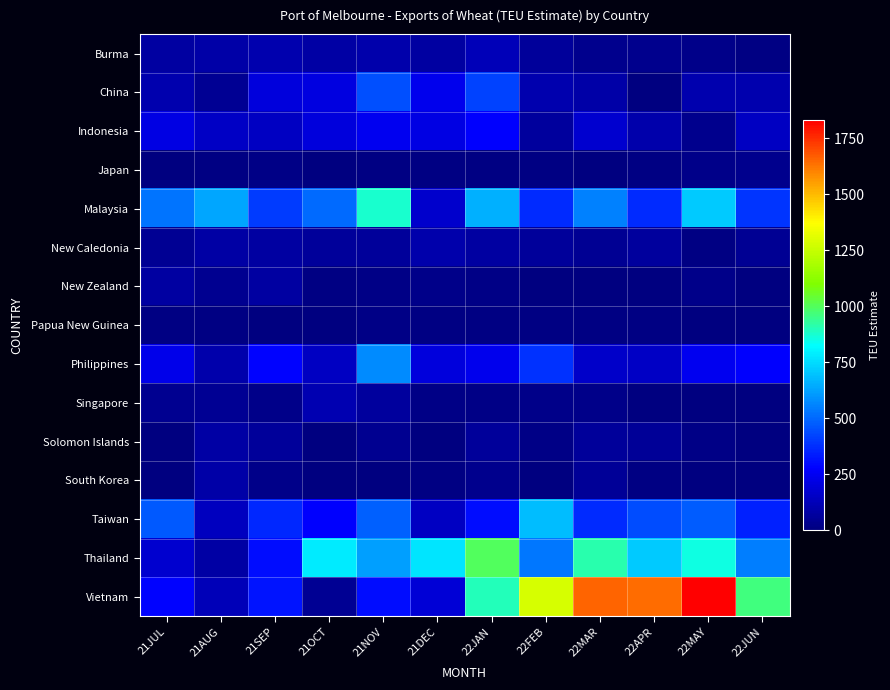

Reading left to right, extract all data points from this chart.

Burma: 21JUL=76	21AUG=90	21SEP=107	21OCT=83	21NOV=97	21DEC=76	22JAN=124	22FEB=61	22MAR=29	22APR=31	22MAY=27	22JUN=8
China: 21JUL=104	21AUG=45	21SEP=201	21OCT=210	21NOV=450	21DEC=242	22JAN=421	22FEB=104	22MAR=87	22APR=0	22MAY=101	22JUN=105
Indonesia: 21JUL=215	21AUG=153	21SEP=150	21OCT=201	21NOV=245	21DEC=220	22JAN=276	22FEB=71	22MAR=175	22APR=98	22MAY=29	22JUN=147
Japan: 21JUL=6	21AUG=13	21SEP=20	21OCT=0	21NOV=11	21DEC=13	22JAN=12	22FEB=10	22MAR=0	22APR=9	22MAY=27	22JUN=31
Malaysia: 21JUL=525	21AUG=632	21SEP=406	21OCT=502	21NOV=874	21DEC=165	22JAN=658	22FEB=366	22MAR=552	22APR=369	22MAY=715	22JUN=393
New Caledonia: 21JUL=47	21AUG=83	21SEP=73	21OCT=60	21NOV=61	21DEC=93	22JAN=78	22FEB=58	22MAR=46	22APR=69	22MAY=12	22JUN=49
New Zealand: 21JUL=72	21AUG=38	21SEP=77	21OCT=14	21NOV=16	21DEC=22	22JAN=19	22FEB=3	22MAR=7	22APR=6	22MAY=26	22JUN=0
Papua New Guinea: 21JUL=14	21AUG=11	21SEP=0	21OCT=3	21NOV=19	21DEC=9	22JAN=14	22FEB=9	22MAR=13	22APR=11	22MAY=0	22JUN=0
Philippines: 21JUL=230	21AUG=93	21SEP=281	21OCT=150	21NOV=578	21DEC=203	22JAN=239	22FEB=385	22MAR=158	22APR=156	22MAY=248	22JUN=273
Singapore: 21JUL=42	21AUG=43	21SEP=23	21OCT=113	21NOV=67	21DEC=20	22JAN=21	22FEB=25	22MAR=22	22APR=0	22MAY=0	22JUN=2
Solomon Islands: 21JUL=0	21AUG=83	21SEP=63	21OCT=0	21NOV=38	21DEC=0	22JAN=58	22FEB=20	22MAR=59	22APR=54	22MAY=19	22JUN=0
South Korea: 21JUL=4	21AUG=88	21SEP=26	21OCT=2	21NOV=0	21DEC=8	22JAN=34	22FEB=0	22MAR=55	22APR=11	22MAY=0	22JUN=1
Taiwan: 21JUL=471	21AUG=143	21SEP=364	21OCT=278	21NOV=483	21DEC=147	22JAN=305	22FEB=685	22MAR=368	22APR=443	22MAY=476	22JUN=345
Thailand: 21JUL=173	21AUG=84	21SEP=304	21OCT=785	21NOV=616	21DEC=766	22JAN=999	22FEB=536	22MAR=912	22APR=710	22MAY=853	22JUN=548
Vietnam: 21JUL=285	21AUG=126	21SEP=317	21OCT=48	21NOV=304	21DEC=186	22JAN=900	22FEB=1287	22MAR=1657	22APR=1639	22MAY=1831	22JUN=959